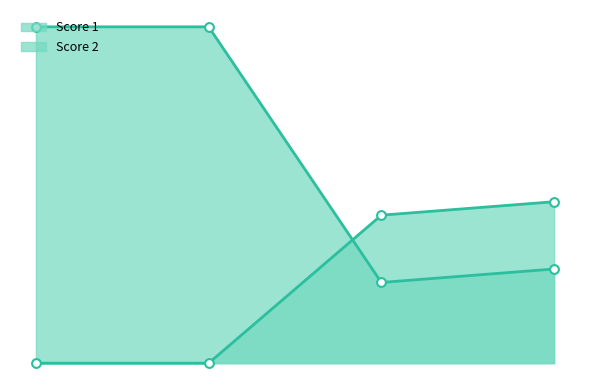

Is the value of Score 2 at 2 greater than the value of Score 1 at 3?

No